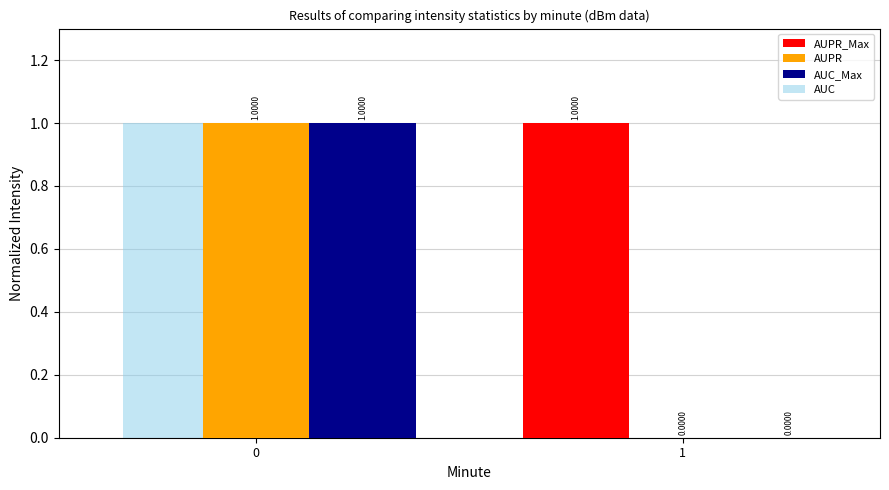

Is the value of AUPR_Max at 1 greater than the value of AUPR at 1?

Yes